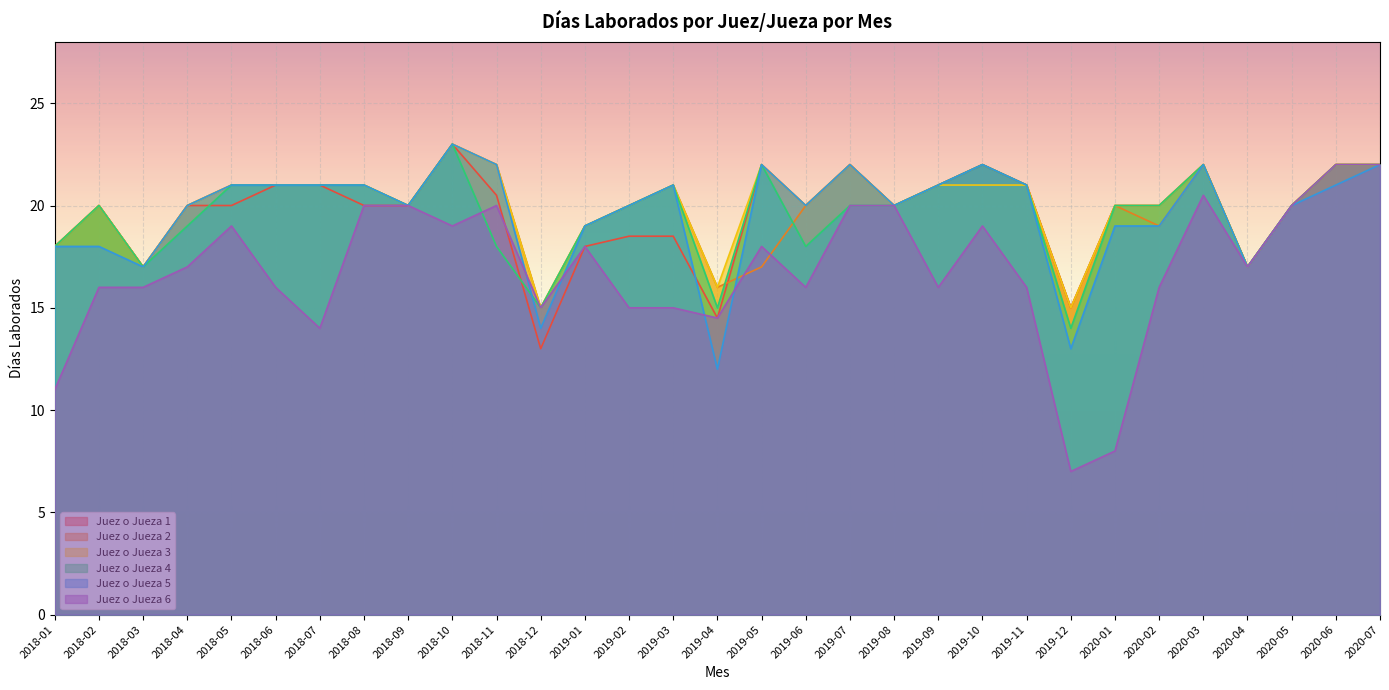

What is the difference between the Juez o Jueza 2 values at 2020-06 and 2018-10?

1.0